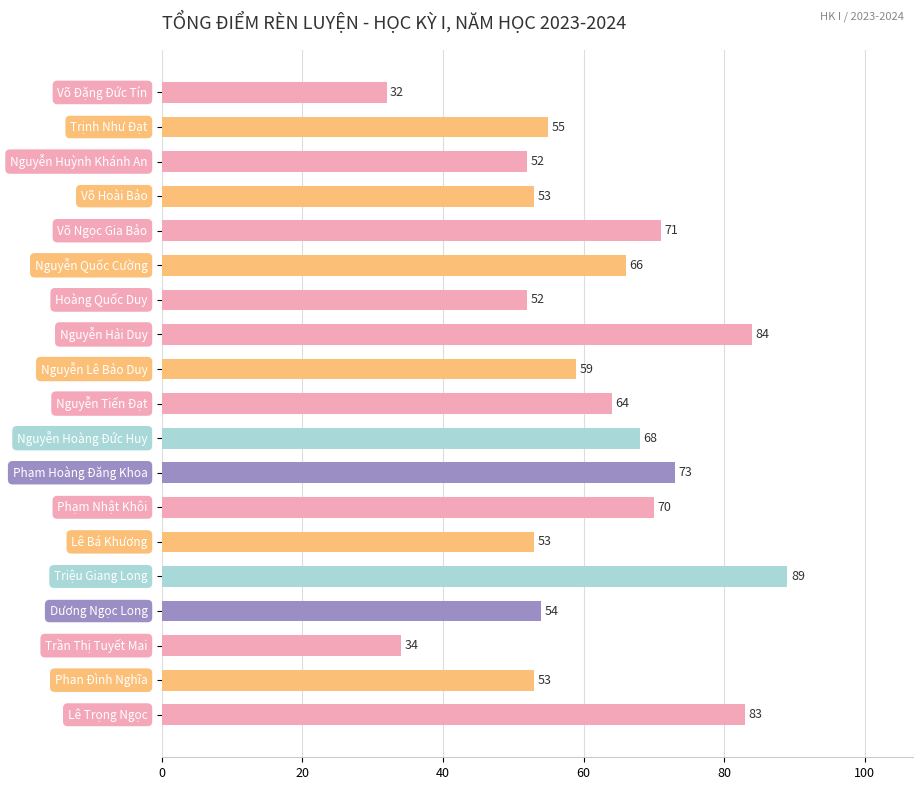

What is the greatest value displayed?

89